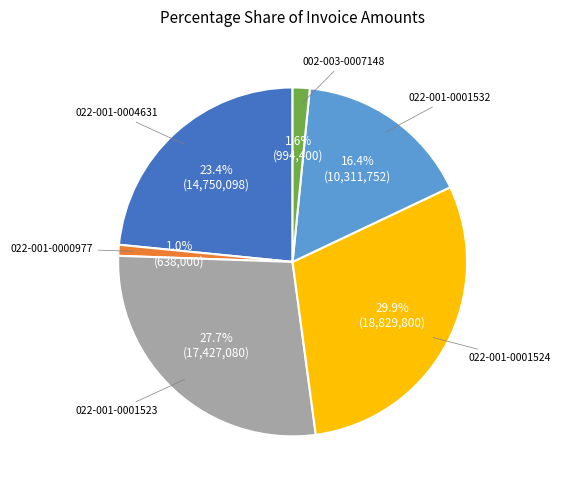

Is there a majority slice in this chart?

No